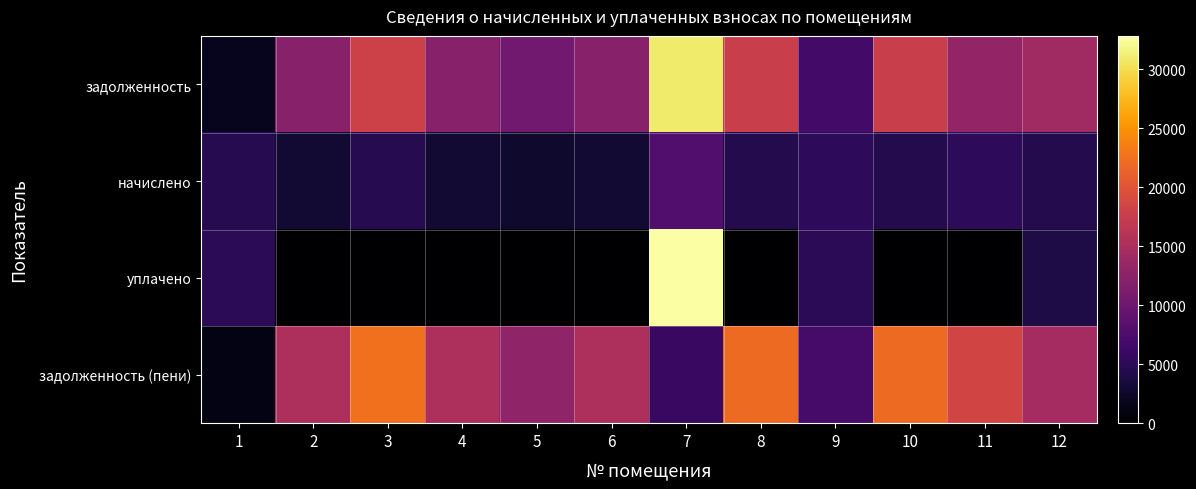

Reading left to right, transcribe all the data shown in this chart.

задолженность: 1=1677.4	2=12115.2	3=17990.4	4=12115.2	5=10310.4	6=12115.2	7=30969.6	8=17587.2	9=6785.3	10=17587.2	11=13179.4	12=14124.7
начислено: 1=4553.8	2=3066.7	3=4553.8	4=3066.7	5=2609.8	6=3066.7	7=7839.2	8=4451.8	9=5214.8	10=4451.8	11=5224.5	12=4451.8
уплачено: 1=4966.9	2=0.0	3=0.0	4=0.0	5=0.0	6=0.0	7=32850.0	8=0.0	9=4996.1	10=0.0	11=0.0	12=3957.1
задолженность (пени): 1=1264.3	2=15181.9	3=22544.2	4=15181.9	5=12920.2	6=15181.9	7=5958.8	8=22039.0	9=7004.0	10=22039.0	11=18403.9	12=14619.4